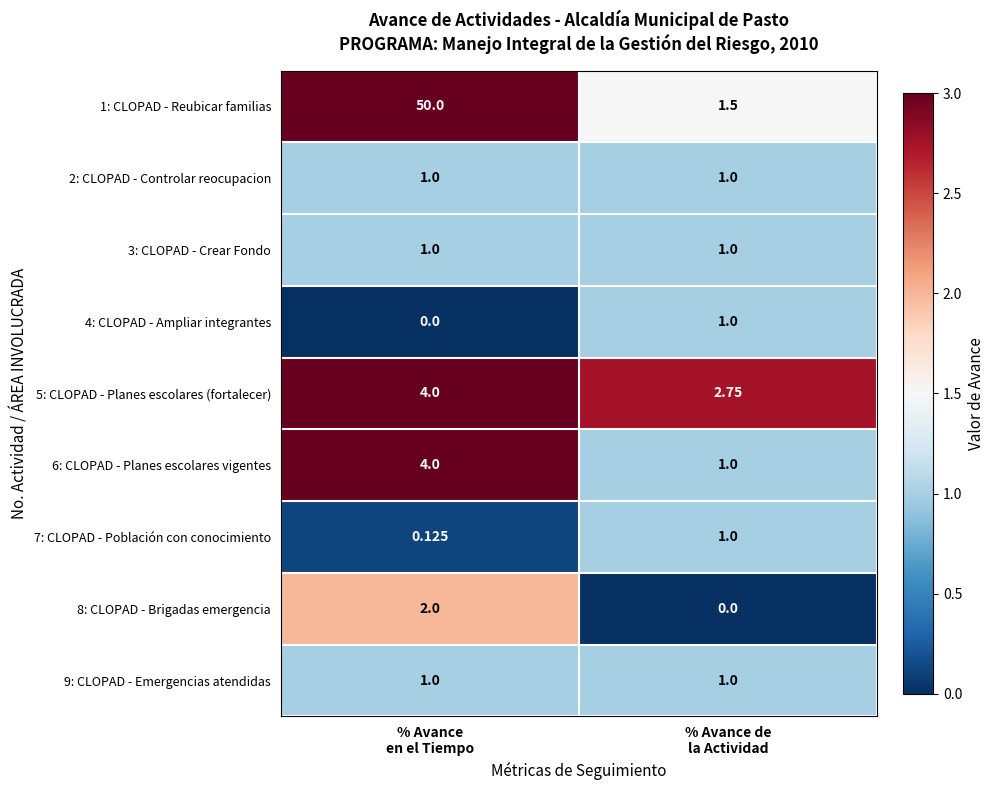

Count the number of categories in the chart.

2